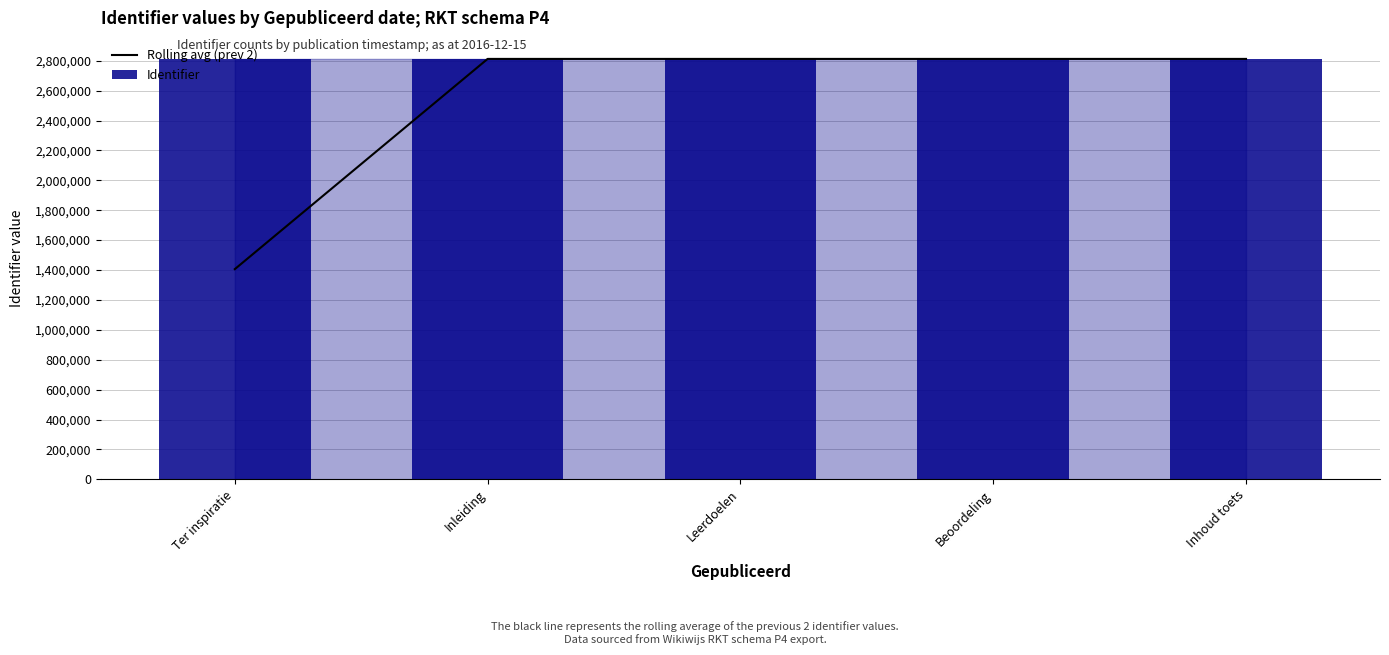

What is the maximum value for Identifier?

2811922.0